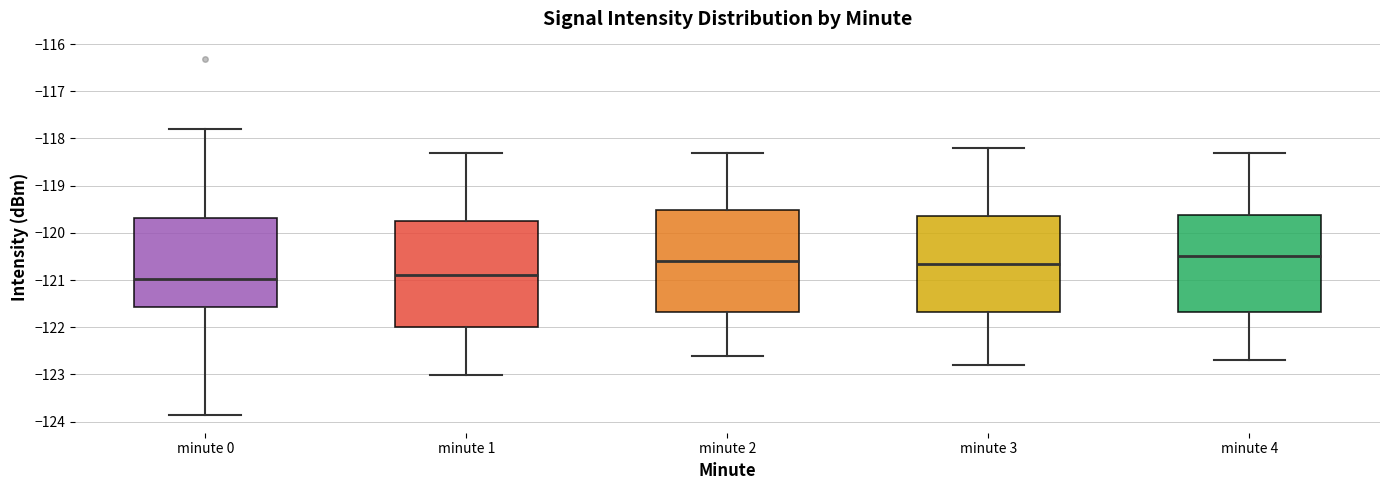

Where is the lower edge of the box for minute 3 on the y-axis? The values are not printed on the chart, so give them approximately, as read against the axis.

-121.7